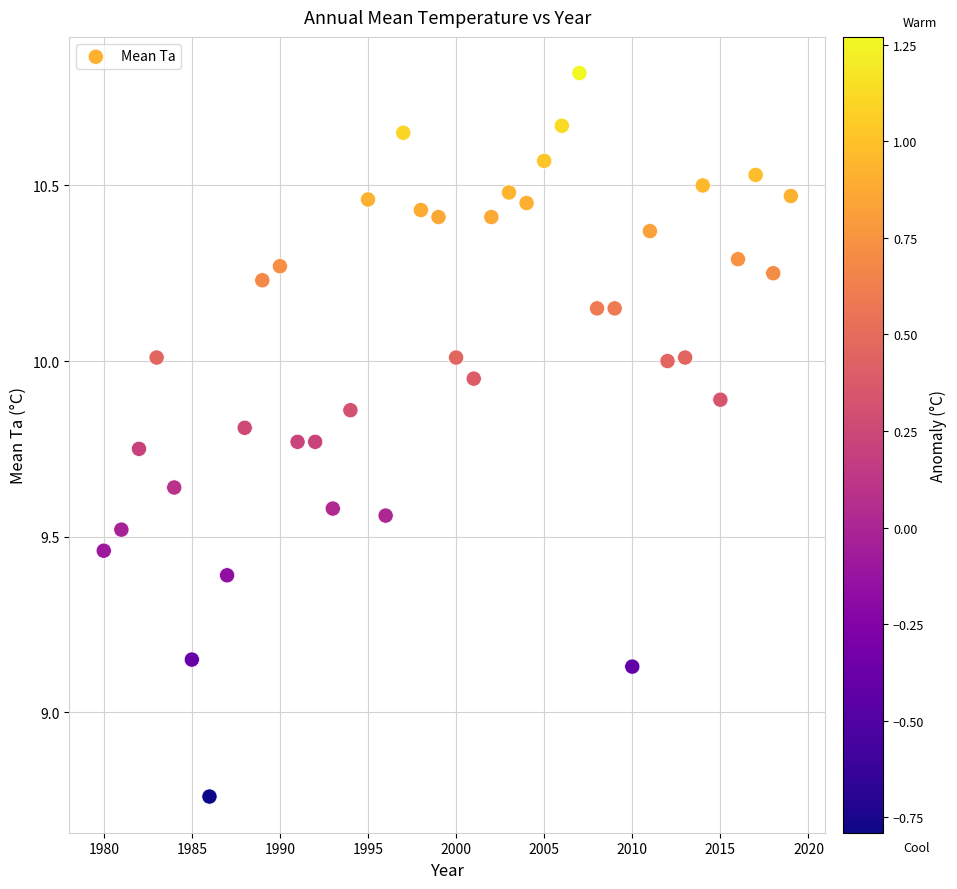

What is the range of Y values (max minus min)?

2.1